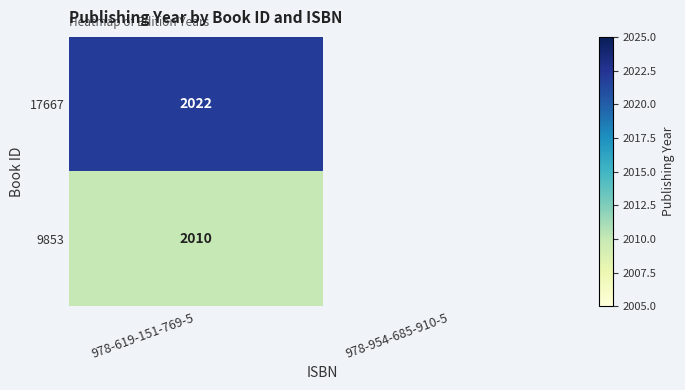

What is the total value across all series at 978-619-151-769-5?

4032